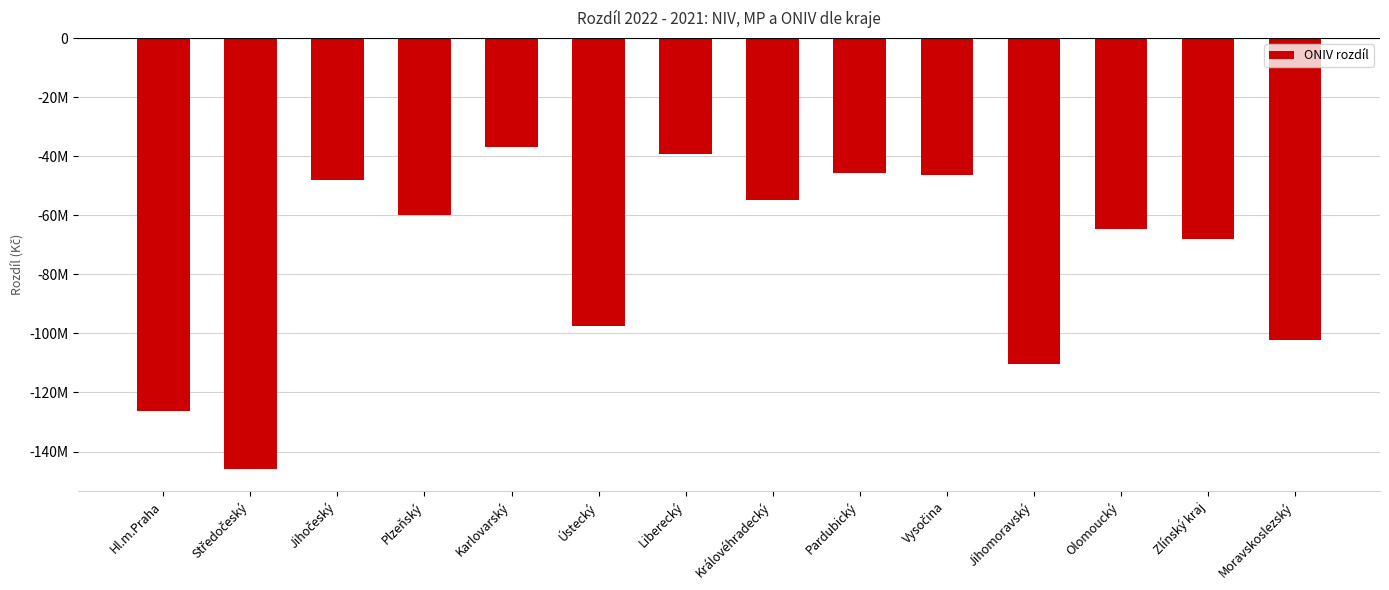

Reading right to left, what are all the values shown in this chart?

Moravskoslezský=-102324963	Zlínský kraj=-68040916	Olomoucký=-64525441	Jihomoravský=-110276157	Vysočina=-46404377	Pardubický=-45516993	Královéhradecký=-54974907	Liberecký=-39126637	Ústecký=-97452101	Karlovarský=-37013361	Plzeňský=-59815141	Jihočeský=-48083792	Středočeský=-146041385	Hl.m.Praha=-126255416